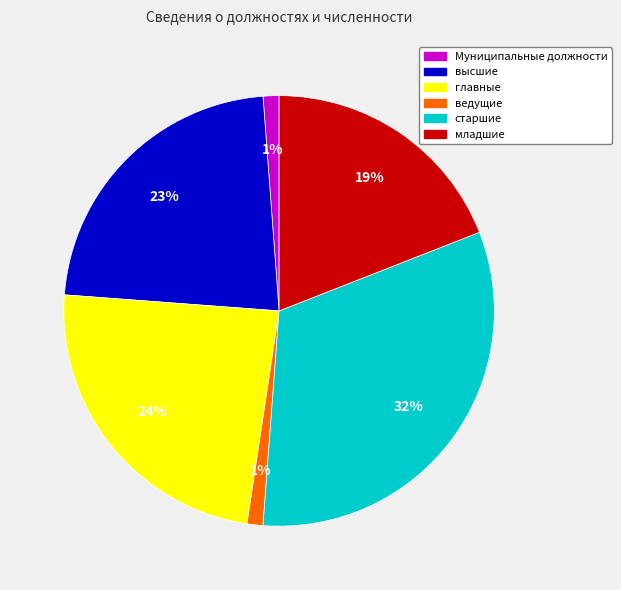

To the nearest percent, what is the difference between the главные and младшие slice percentages?

5%